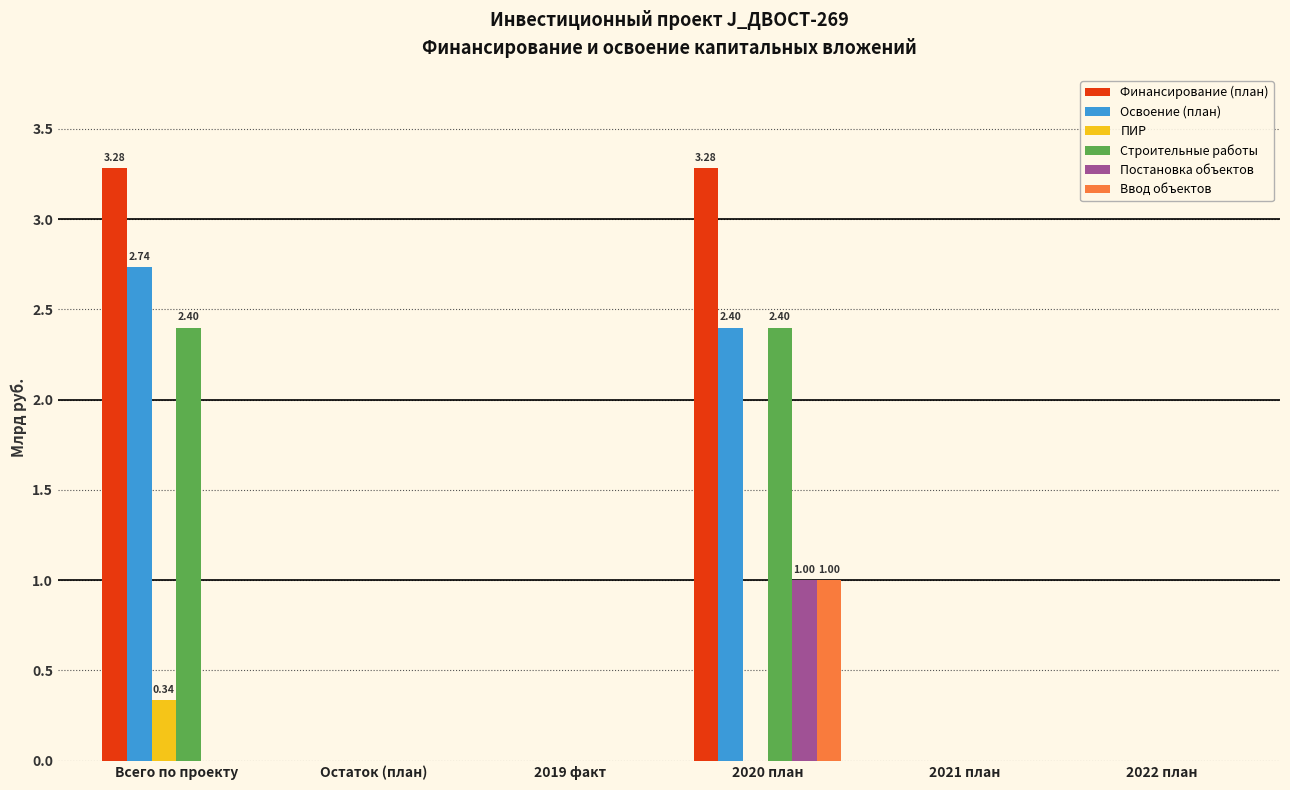

The Строительные работы series shows 2.4 at 2020 план. True or false?

True